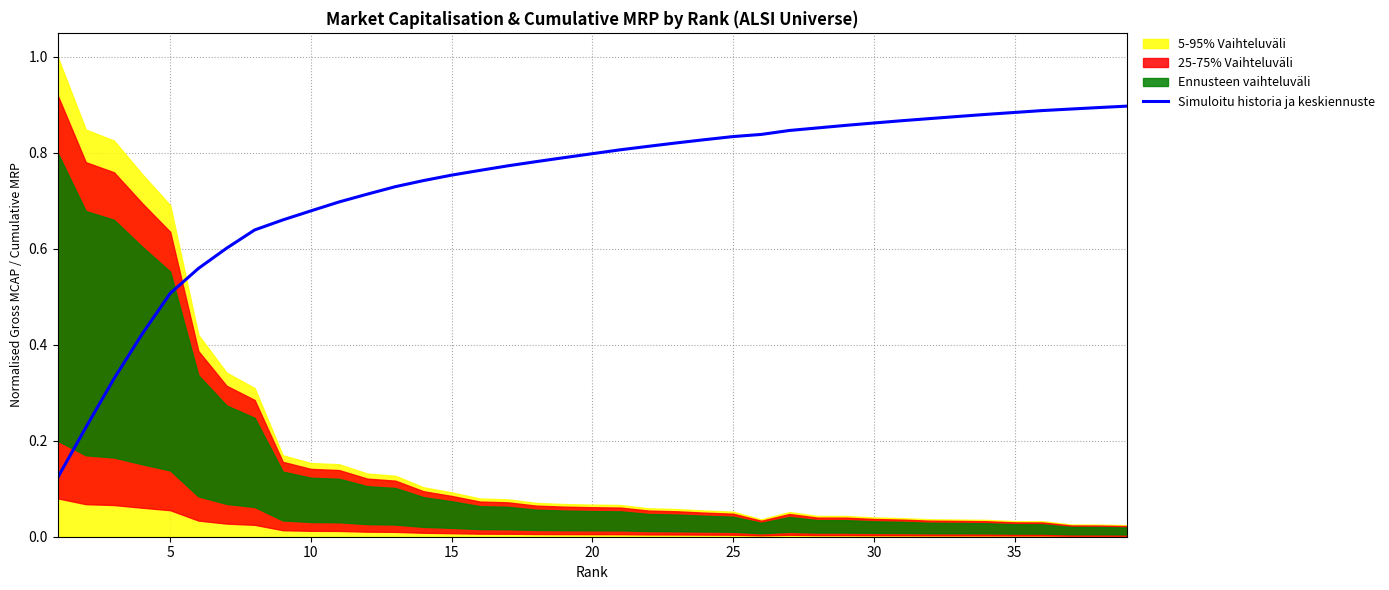

True or false: Simuloitu historia ja keskiennuste has a value of 0.6 at 30.

False